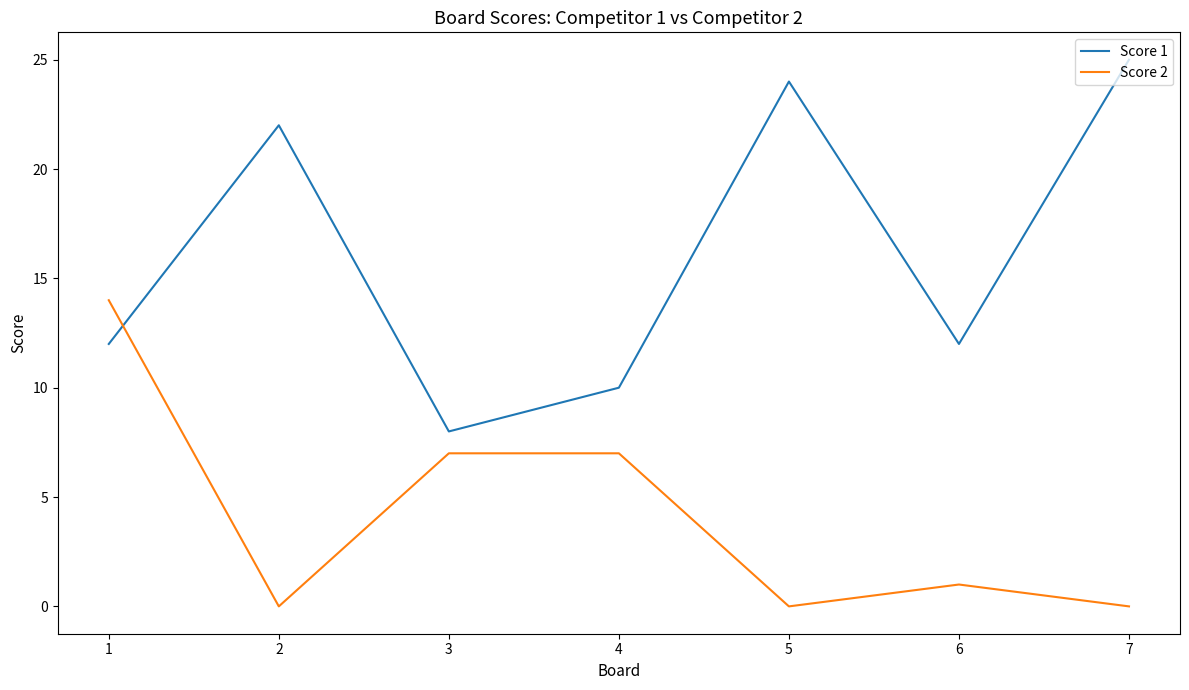

True or false: Score 1 has a value of 16 at 1.

False